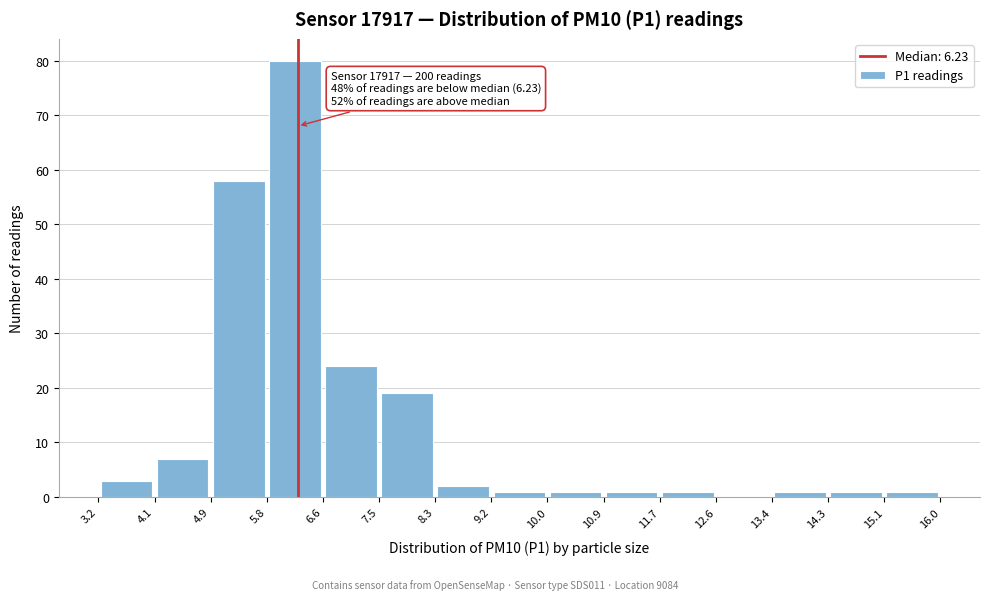

Which range on the x-axis has the tallest bar?

5.8 to 6.6